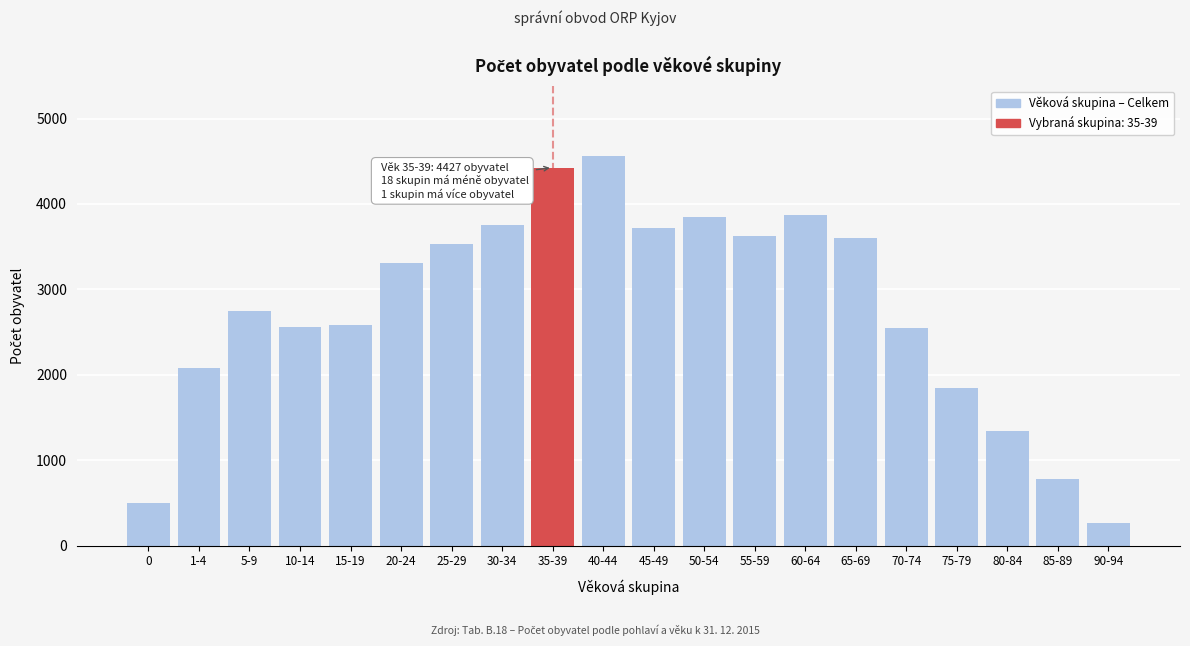

What is the label of the 11th bar from the left?

45-49